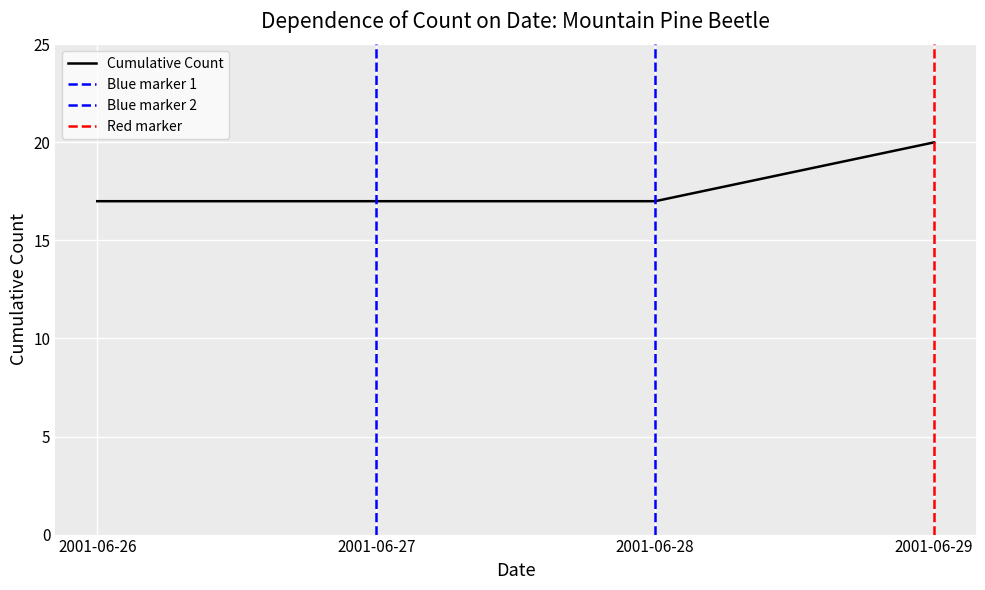

True or false: Cumulative Count has more than 1 points higher than both neighbors.

False